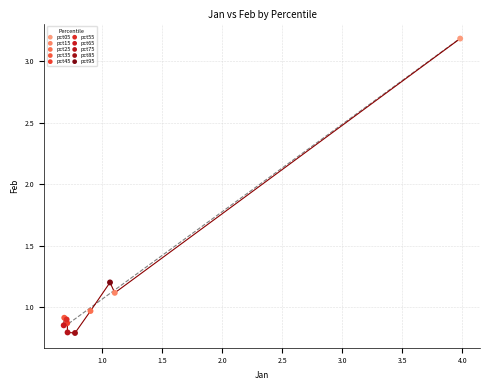

What are all the series names shown in the legend?

pct05, pct15, pct25, pct35, pct45, pct55, pct65, pct75, pct85, pct95